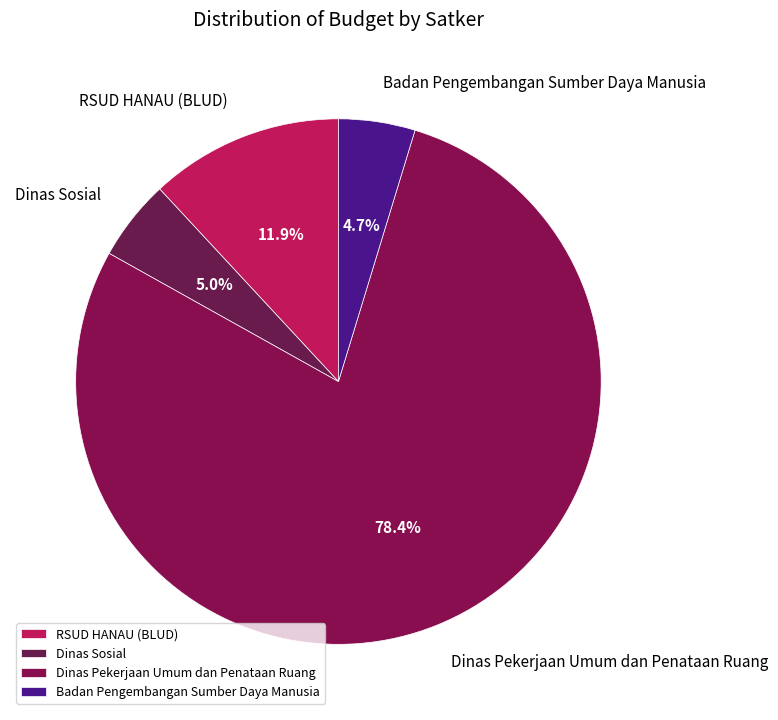

True or false: Badan Pengembangan Sumber Daya Manusia accounts for 14% of the total.

False